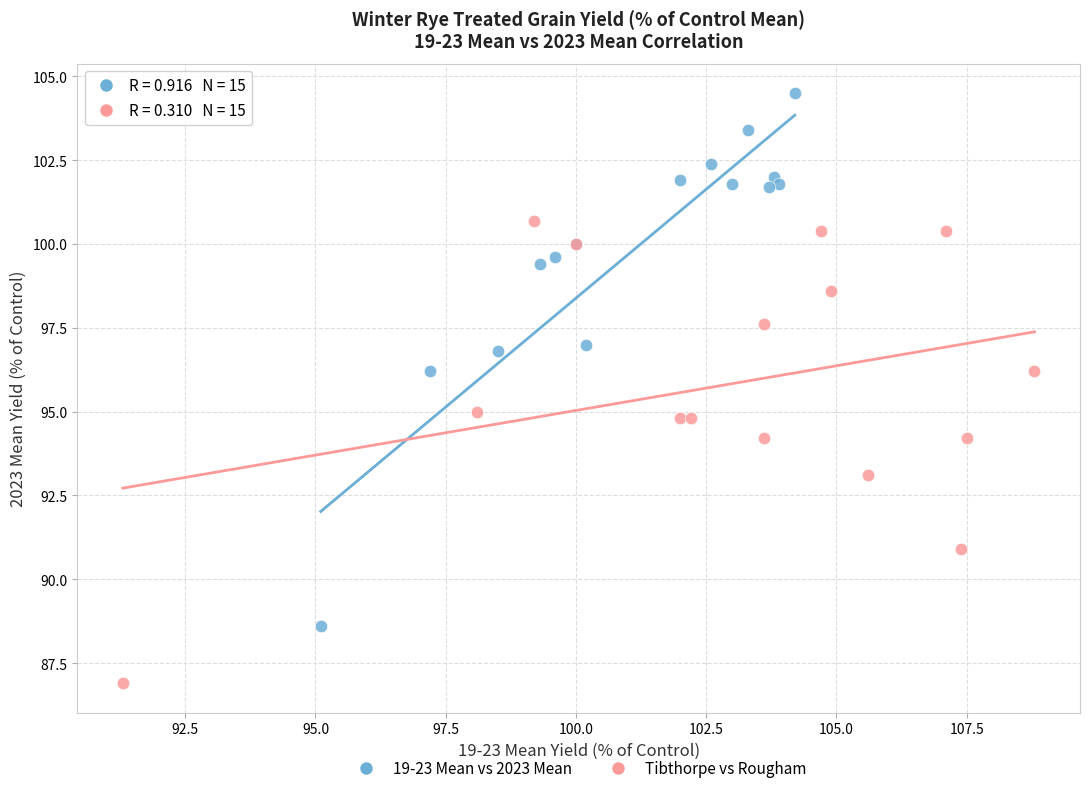

Which series reaches the maximum Y coordinate?

19-23 Mean vs 2023 Mean